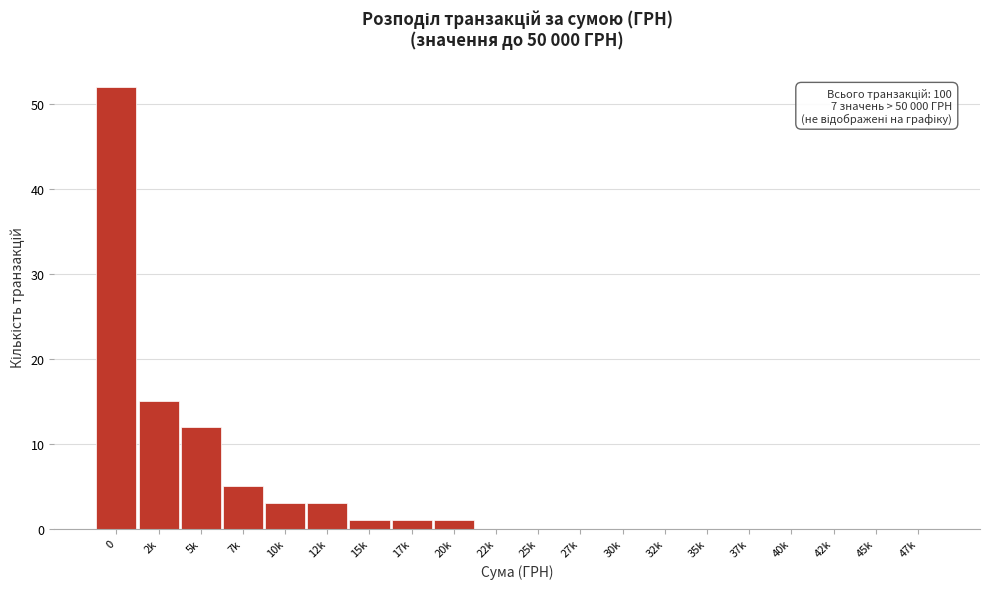

Reading right to left, transcribe all the data shown in this chart.

47k=0	45k=0	42k=0	40k=0	37k=0	35k=0	32k=0	30k=0	27k=0	25k=0	22k=0	20k=1	17k=1	15k=1	12k=3	10k=3	7k=5	5k=12	2k=15	0=52